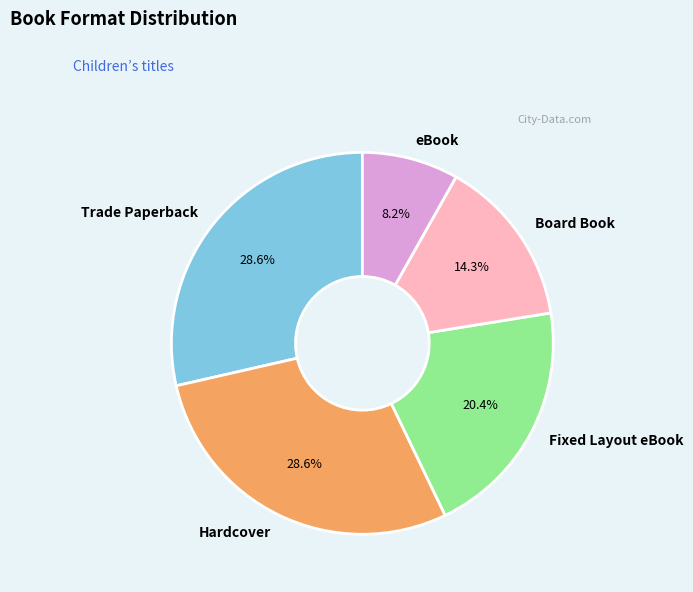

What percentage is the Fixed Layout eBook slice, to the nearest percent?

20%